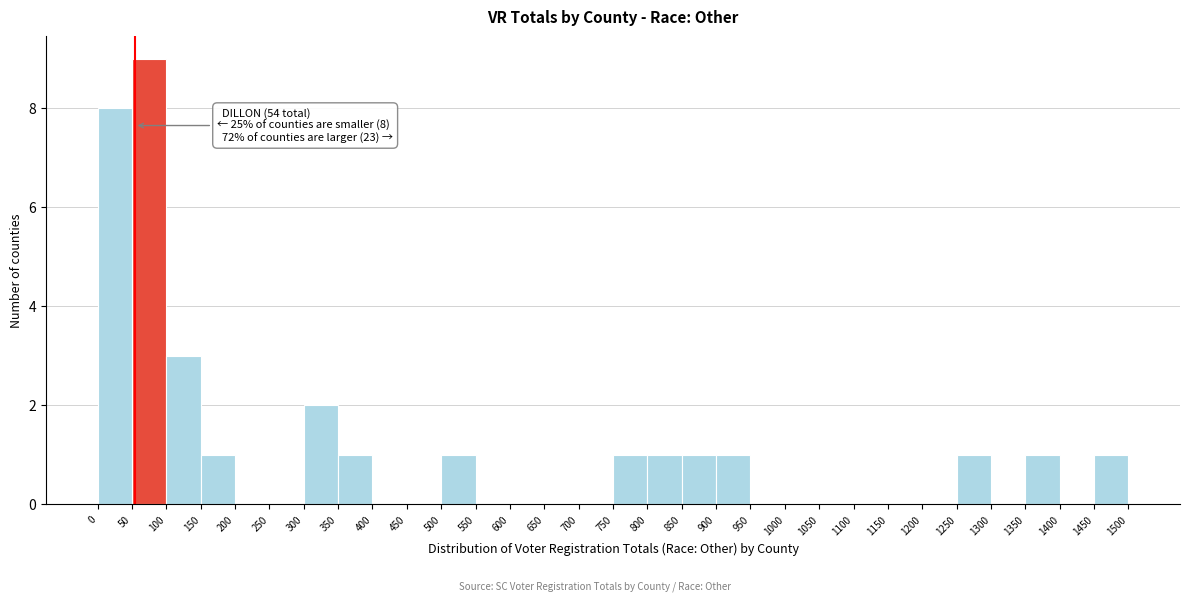

Which range on the x-axis has the tallest bar?

50 to 100